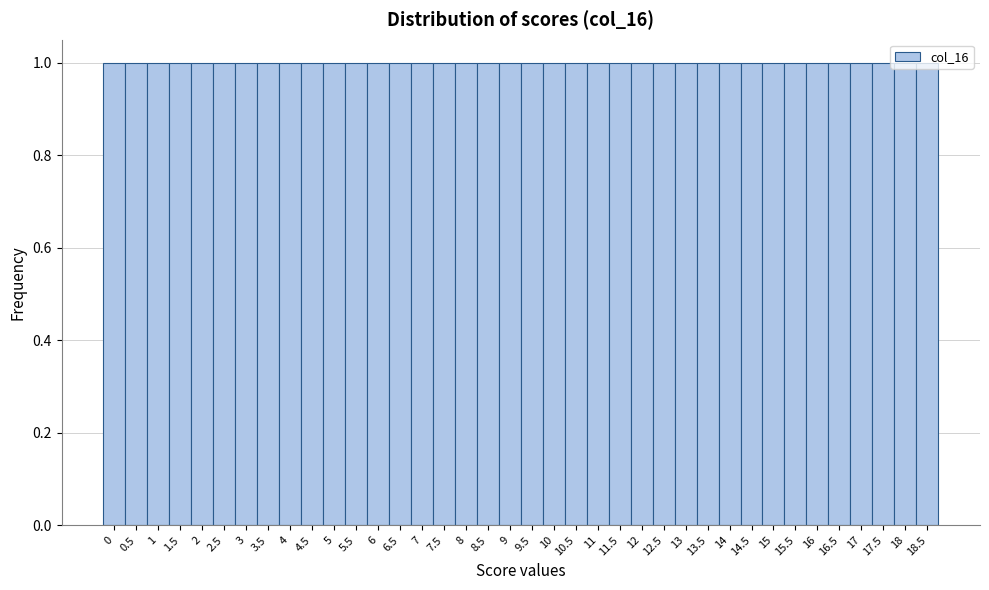

How tall is the bar that spans 2.25 to 2.75 on the x-axis? The values are not printed on the chart, so give them approximately, as read against the axis.

1